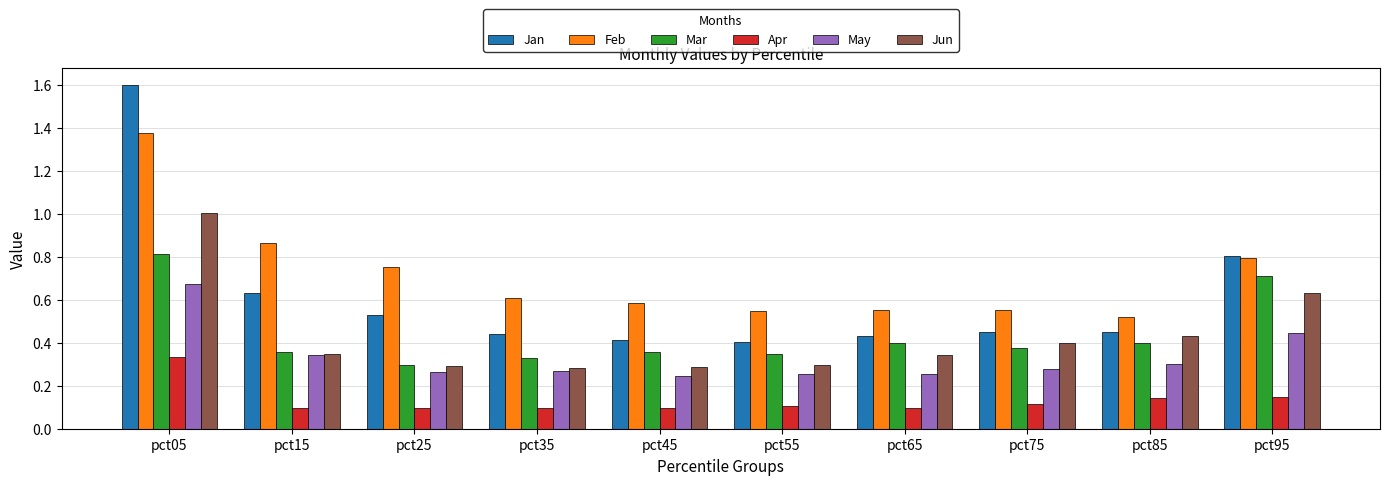

What is the difference between the maximum and minimum values in the Jan series?

1.2